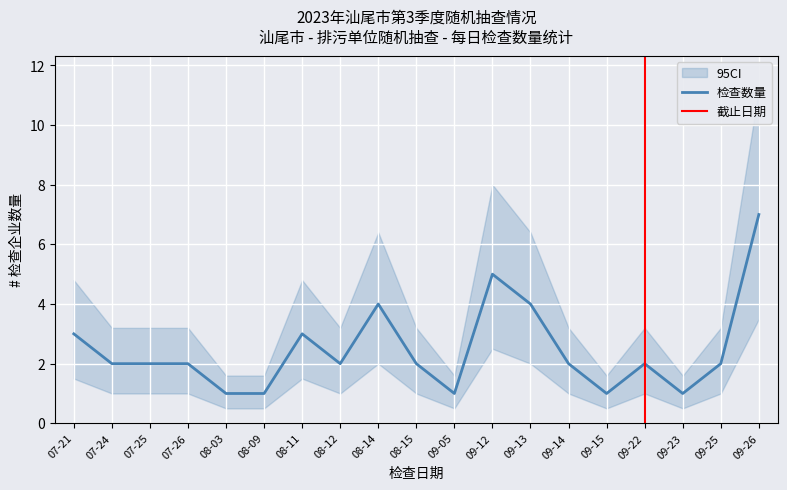

What is the maximum value for 检查数量?

7